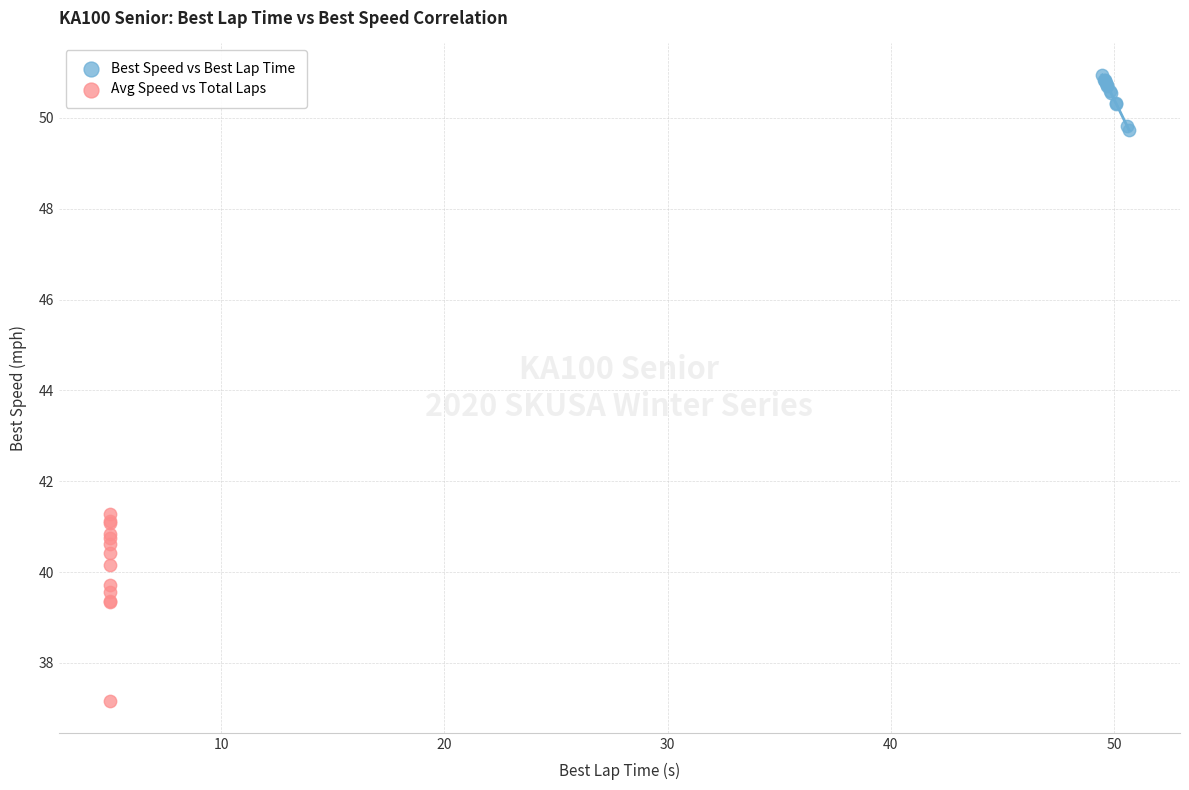

Which series contains the lowest Y value?

Avg Speed vs Total Laps